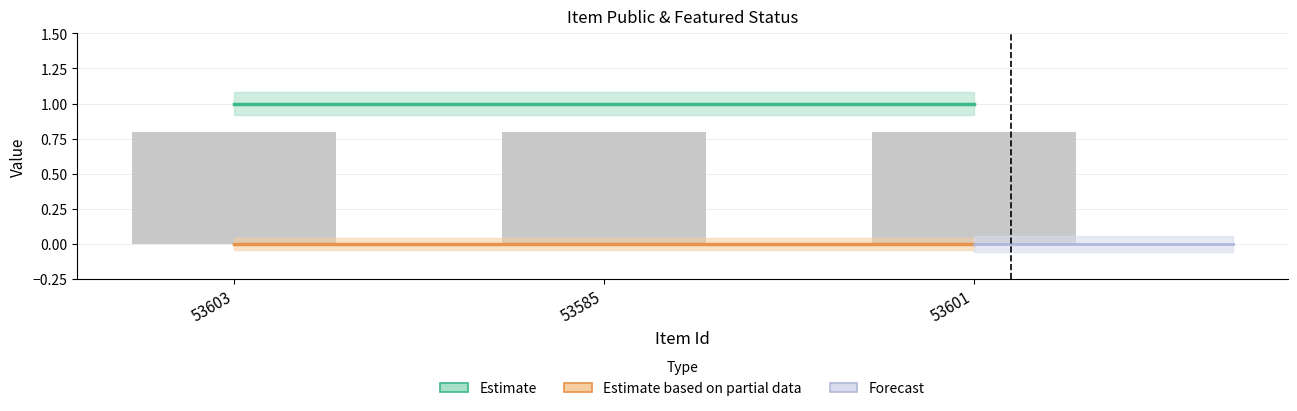

What is the highest value of the public series?

1